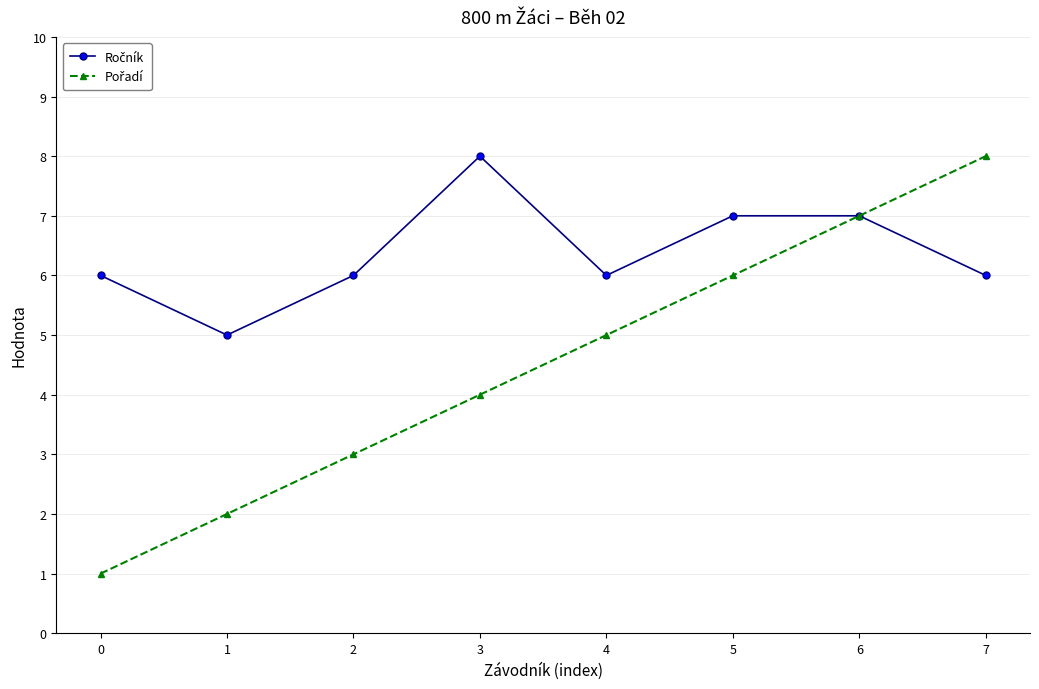

What is the minimum value shown in the chart?

1